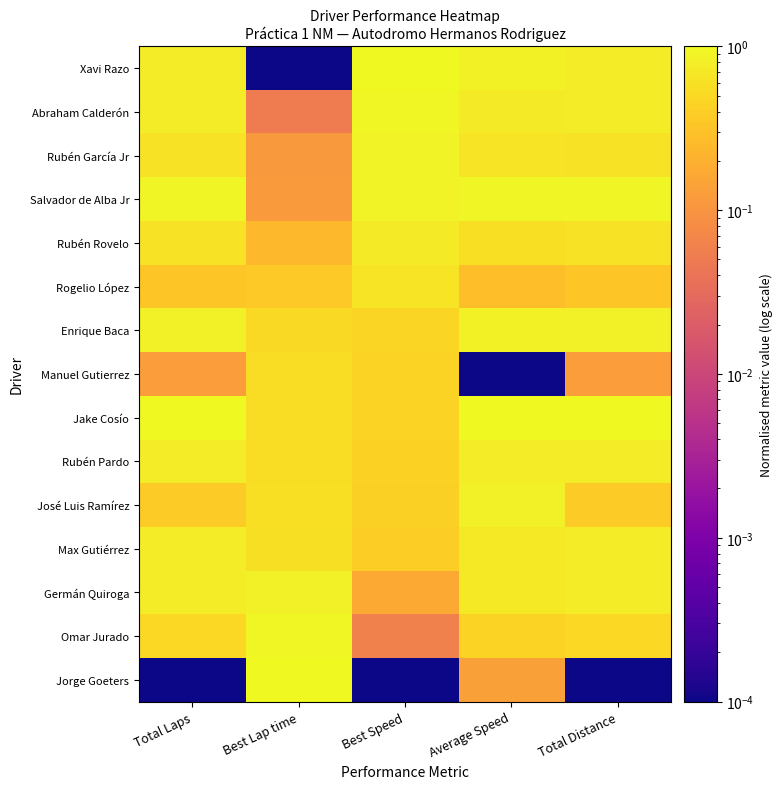

Reading right to left, list all the values displayed in this chart.

Xavi Razo: Total Distance=0.8	Average Speed=0.8	Best Speed=1.0	Best Lap time=0.0	Total Laps=0.8
Abraham Calderón: Total Distance=0.8	Average Speed=0.7	Best Speed=0.9	Best Lap time=0.1	Total Laps=0.8
Rubén García Jr: Total Distance=0.6	Average Speed=0.6	Best Speed=0.9	Best Lap time=0.1	Total Laps=0.6
Salvador de Alba Jr: Total Distance=0.9	Average Speed=0.9	Best Speed=0.9	Best Lap time=0.1	Total Laps=0.9
Rubén Rovelo: Total Distance=0.6	Average Speed=0.6	Best Speed=0.7	Best Lap time=0.3	Total Laps=0.6
Rogelio López: Total Distance=0.3	Average Speed=0.3	Best Speed=0.6	Best Lap time=0.4	Total Laps=0.3
Enrique Baca: Total Distance=0.8	Average Speed=0.8	Best Speed=0.5	Best Lap time=0.5	Total Laps=0.8
Manuel Gutierrez: Total Distance=0.1	Average Speed=0.0	Best Speed=0.4	Best Lap time=0.5	Total Laps=0.1
Jake Cosío: Total Distance=1.0	Average Speed=1.0	Best Speed=0.4	Best Lap time=0.5	Total Laps=1.0
Rubén Pardo: Total Distance=0.8	Average Speed=0.8	Best Speed=0.4	Best Lap time=0.6	Total Laps=0.8
José Luis Ramírez: Total Distance=0.4	Average Speed=0.8	Best Speed=0.4	Best Lap time=0.6	Total Laps=0.4
Max Gutiérrez: Total Distance=0.8	Average Speed=0.7	Best Speed=0.4	Best Lap time=0.6	Total Laps=0.8
Germán Quiroga: Total Distance=0.8	Average Speed=0.7	Best Speed=0.2	Best Lap time=0.8	Total Laps=0.8
Omar Jurado: Total Distance=0.5	Average Speed=0.4	Best Speed=0.1	Best Lap time=0.9	Total Laps=0.5
Jorge Goeters: Total Distance=0.0	Average Speed=0.1	Best Speed=0.0	Best Lap time=1.0	Total Laps=0.0